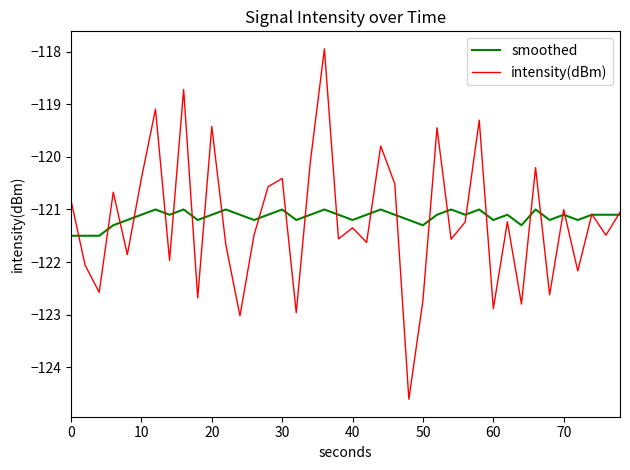

What is the greatest value displayed?

-117.9